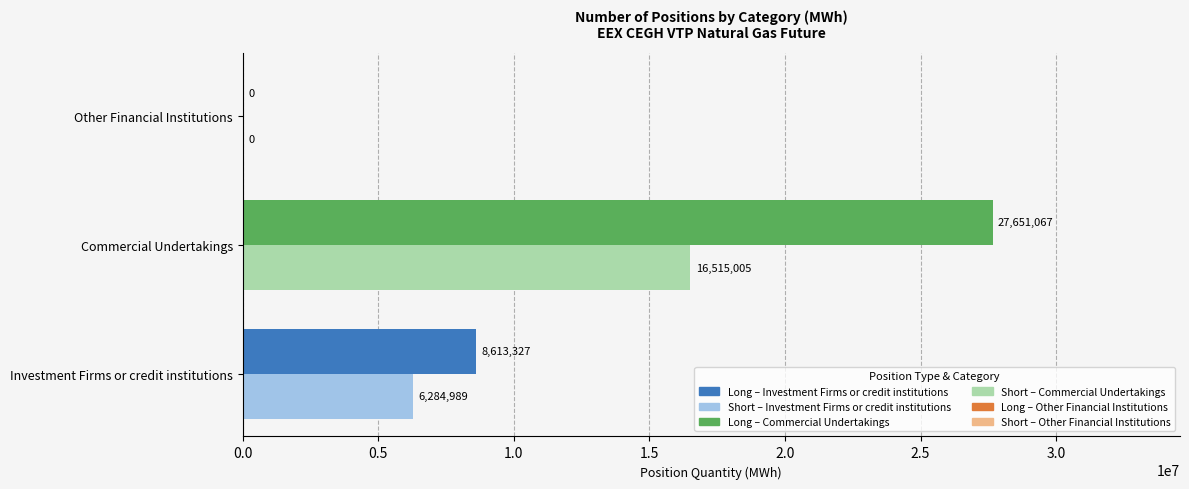

Which category has the highest value across all series?

Commercial Undertakings